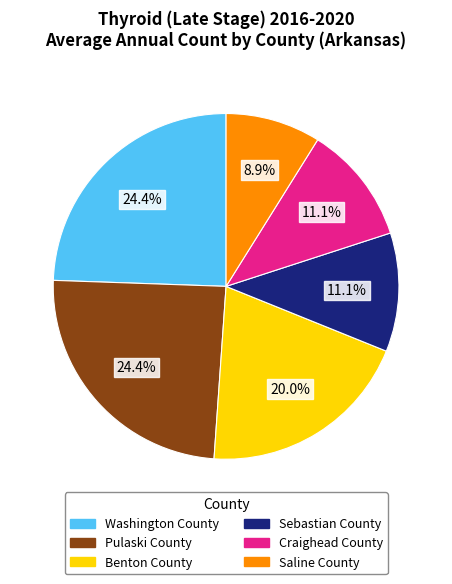

The Pulaski County slice represents 24% of the pie. True or false?

True